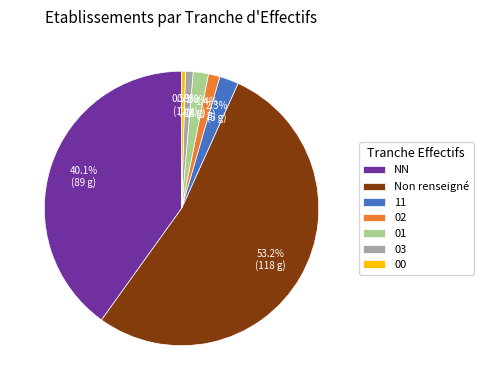

What portion of the pie excludes 03?

99.1%